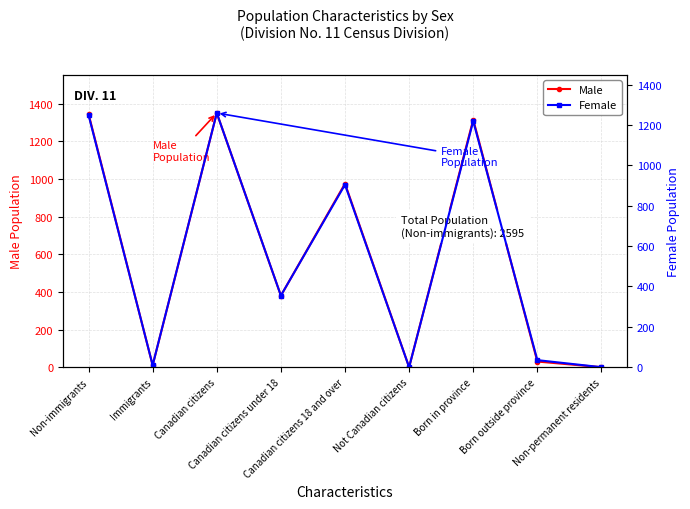

How many interior local peaks does the Male series have?

3